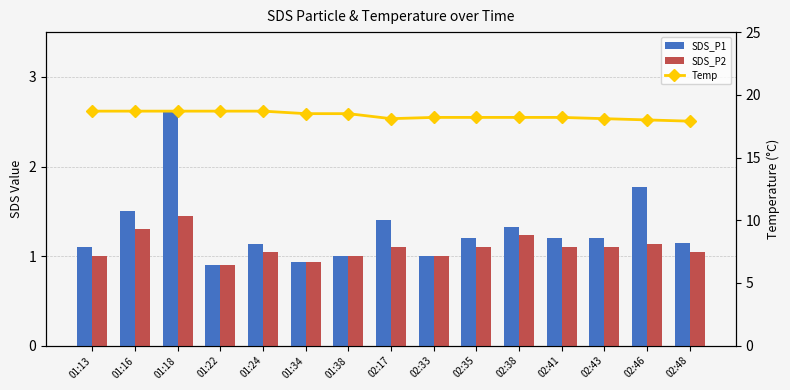

Between 01:34 and 02:33, which is larger?

02:33